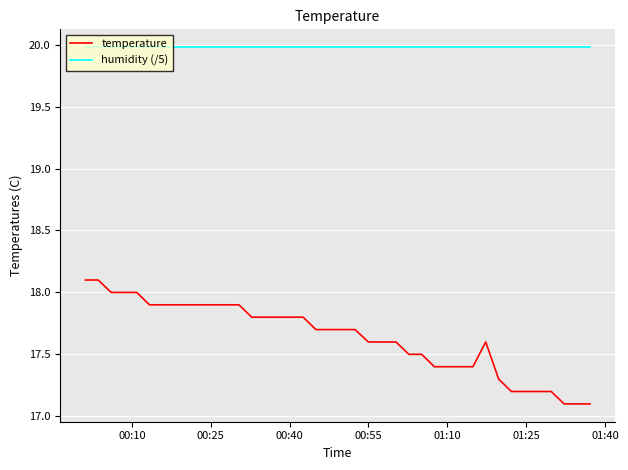

What is the lowest value of the temperature series?

17.1